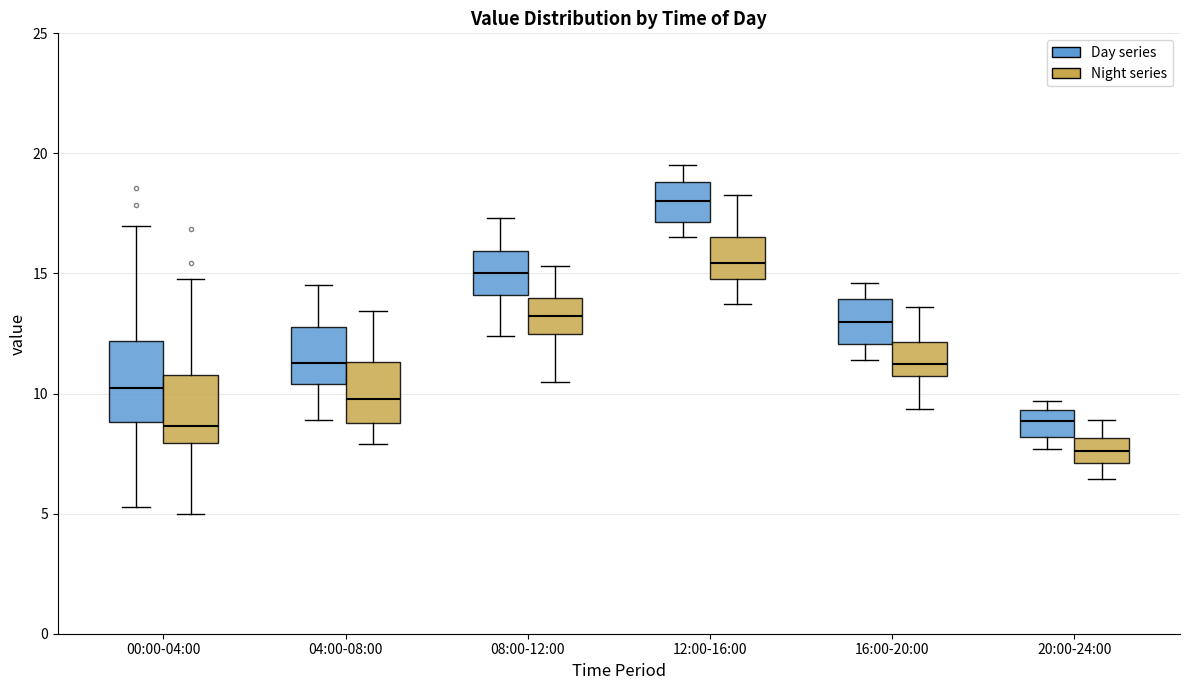

Which box's median line is the lowest?

20:00-24:00 (Night series)